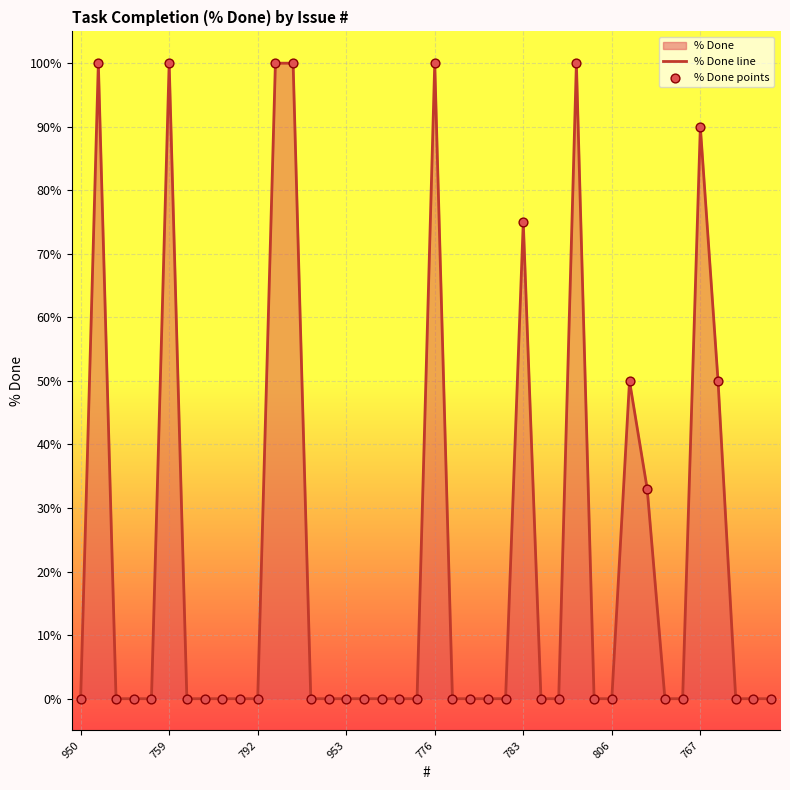

Which series has the widest spread of Y values?

% Done line